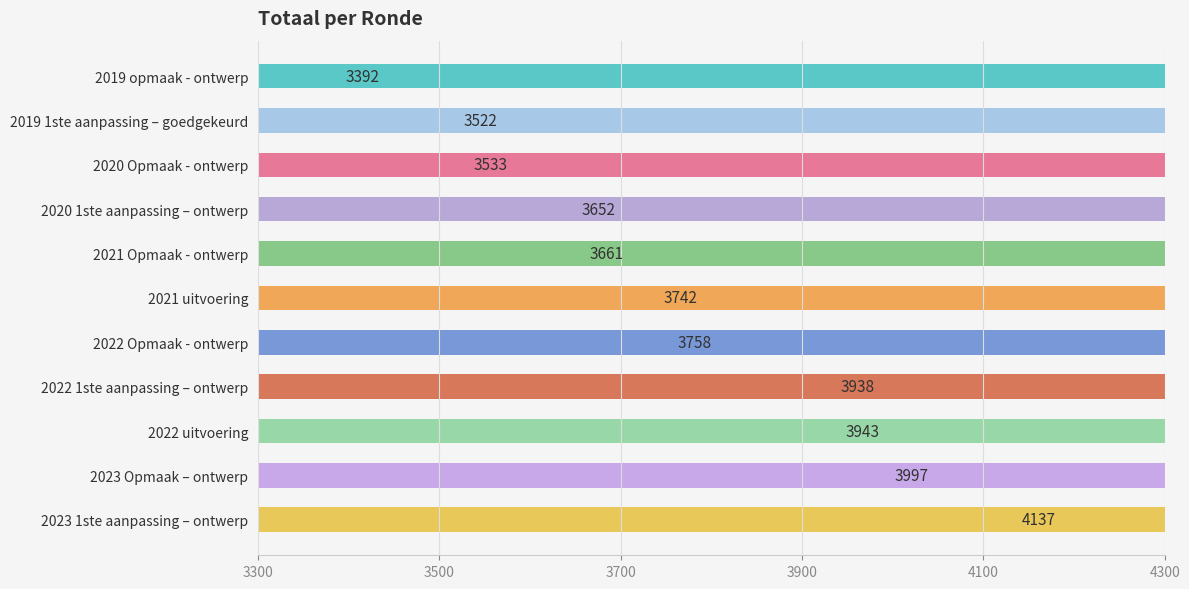

How many data points does each series have?

11